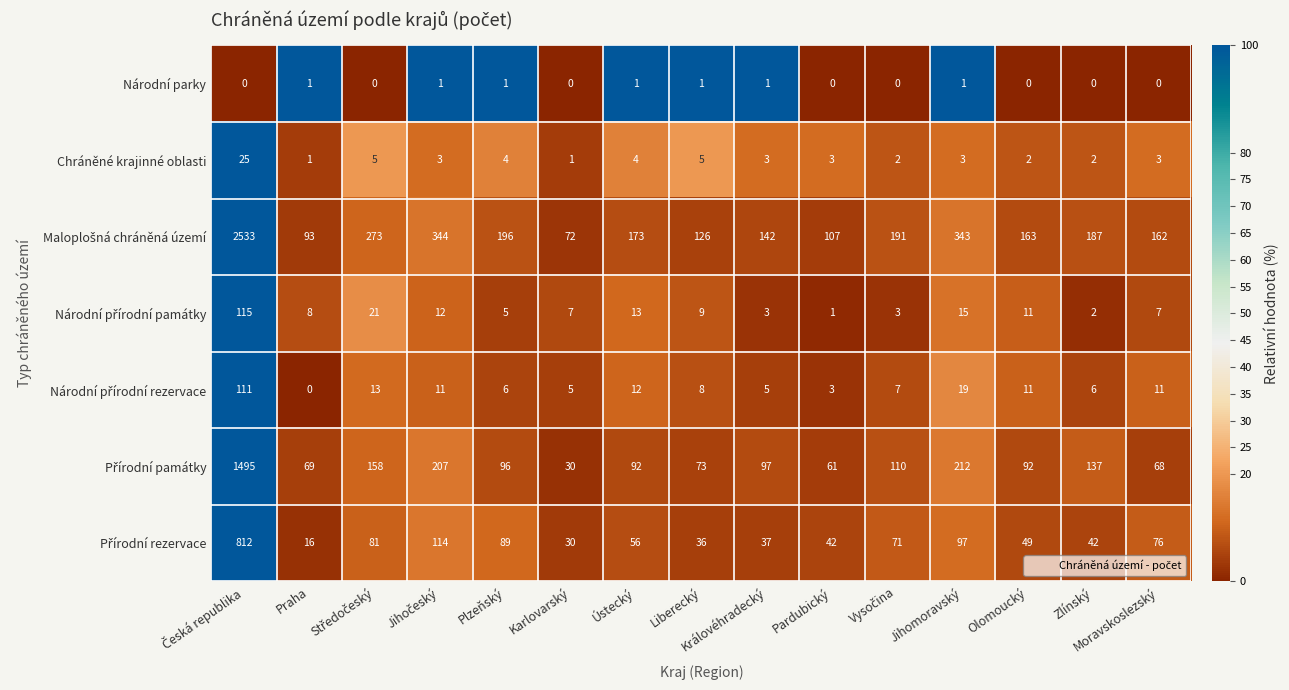

Count the number of data series in this chart.

7